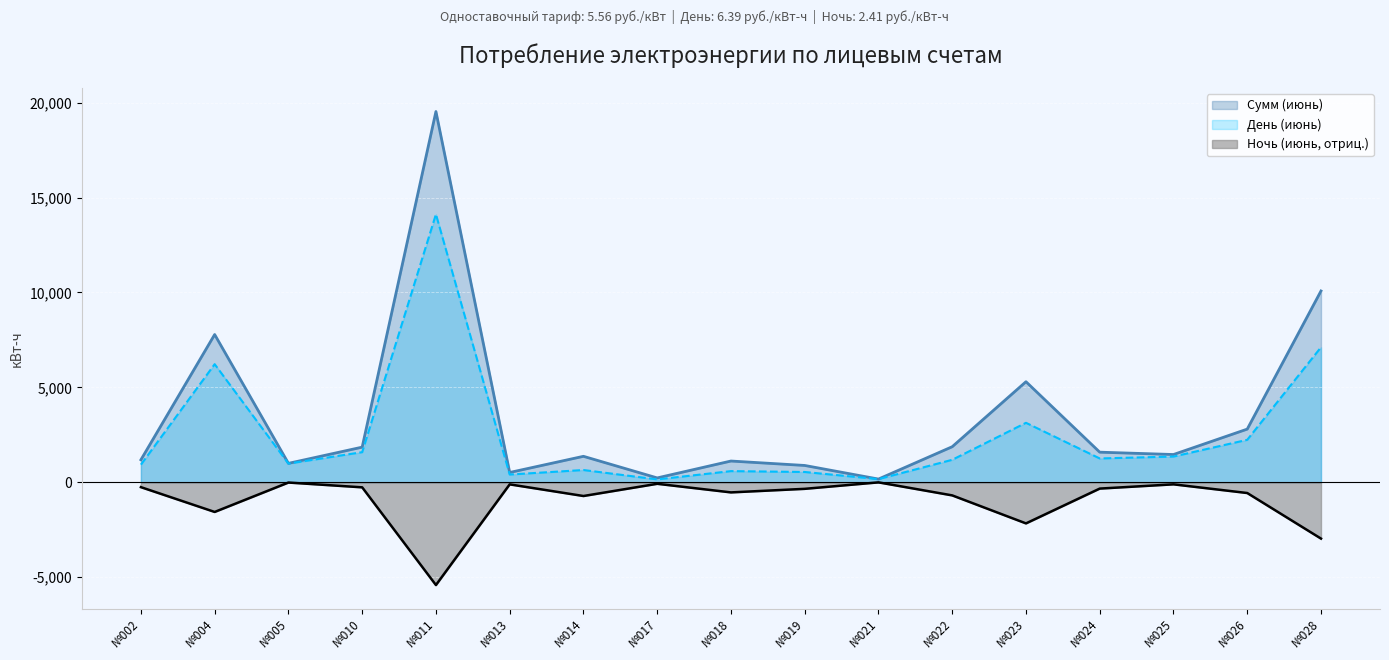

At which category is the sum across all series the highest?

№011